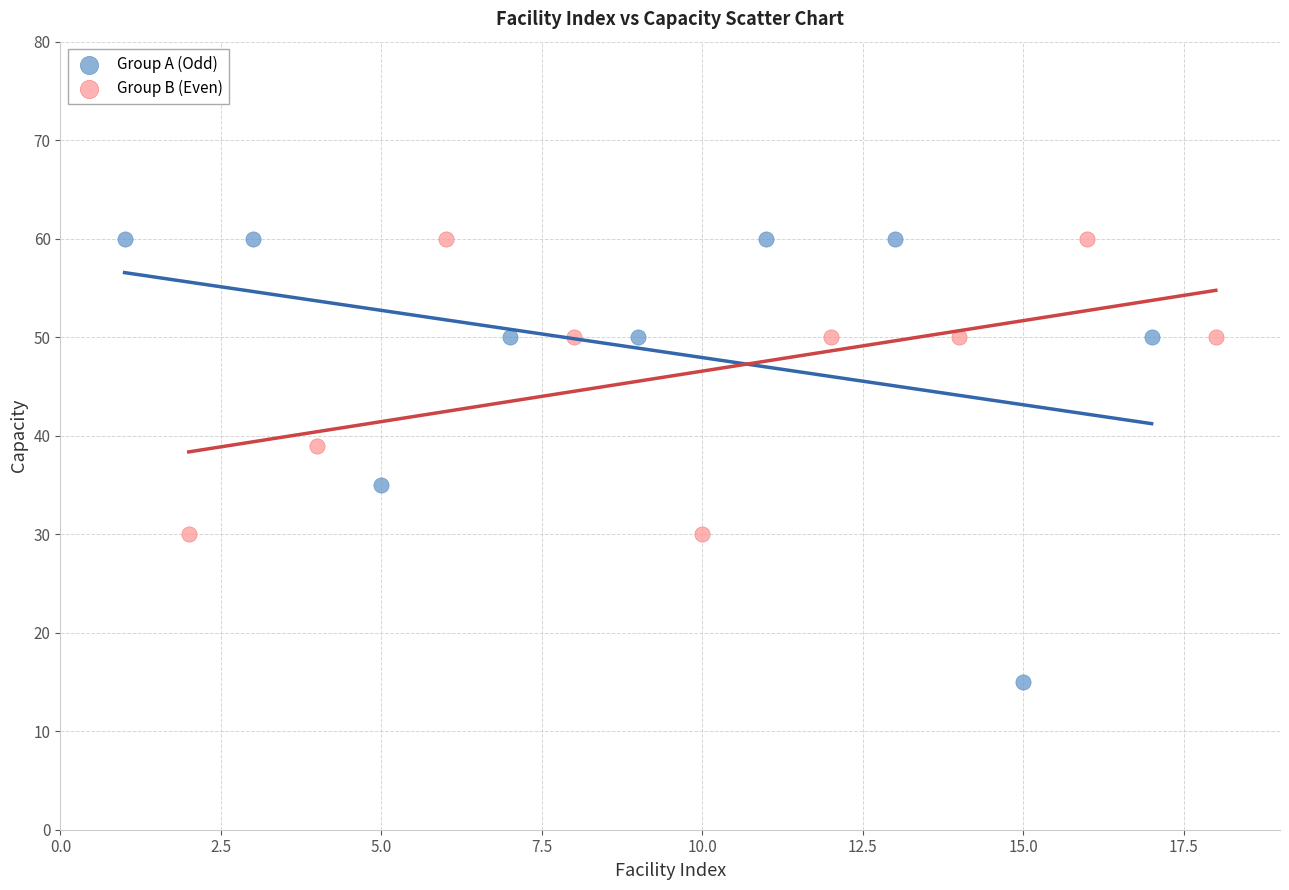

Which series has the largest Y range (max minus min)?

Group A (Odd)